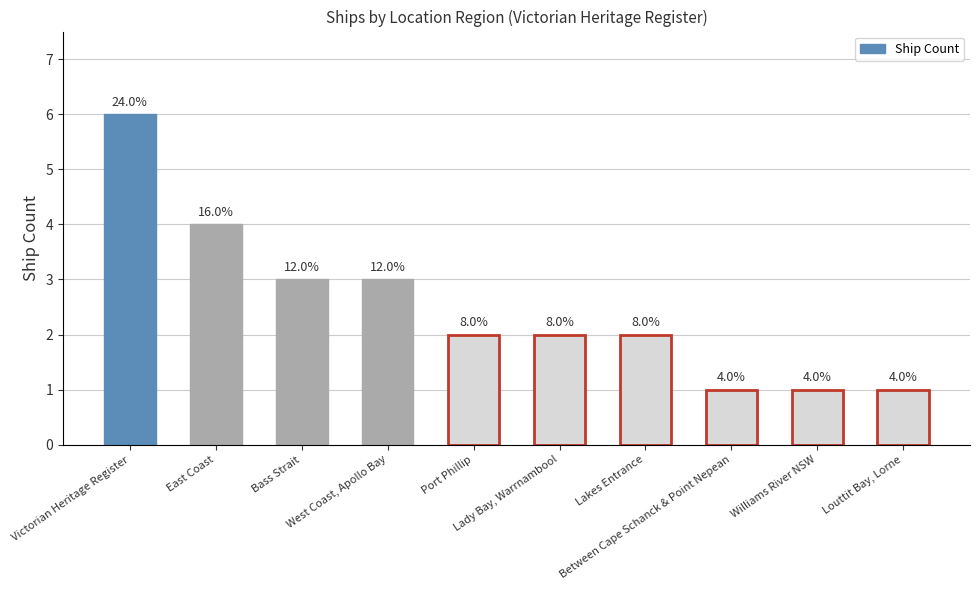

Reading left to right, extract all data points from this chart.

Victorian Heritage Register=6	East Coast=4	Bass Strait=3	West Coast, Apollo Bay=3	Port Phillip=2	Lady Bay, Warrnambool=2	Lakes Entrance=2	Between Cape Schanck & Point Nepean=1	Williams River NSW=1	Louttit Bay, Lorne=1